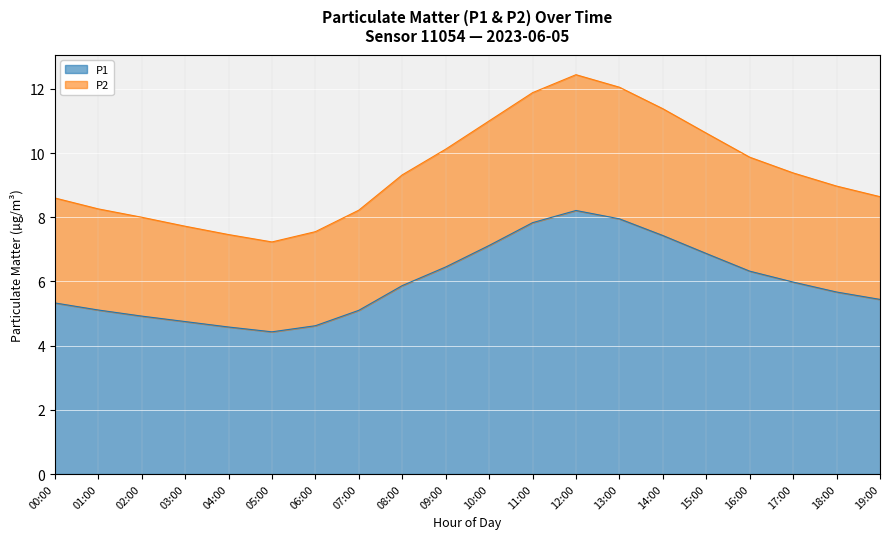

True or false: P1 has more than 0 points higher than both neighbors.

True